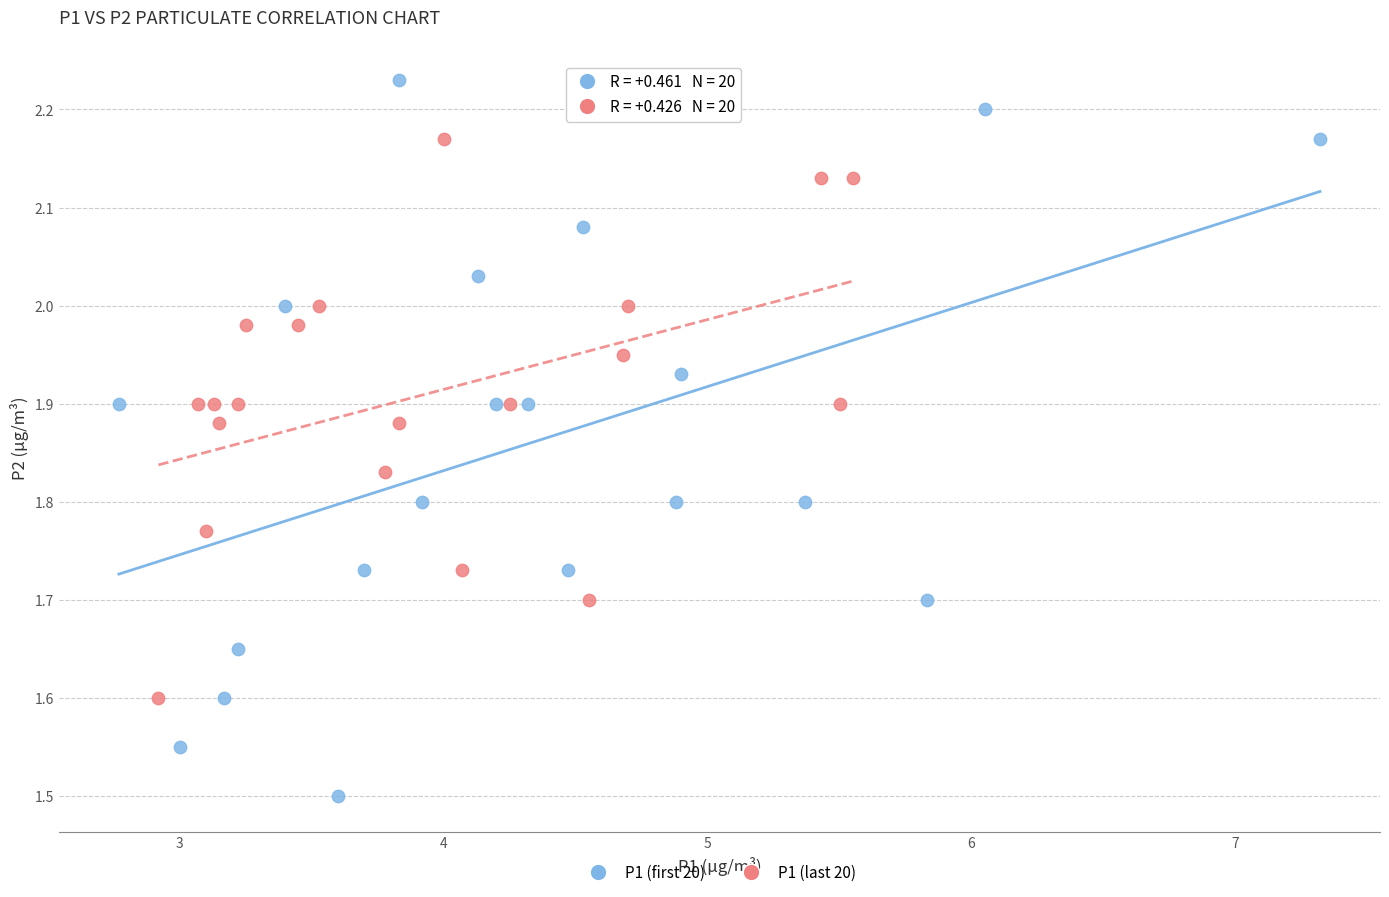

What are all the series names shown in the legend?

P1 (first 20), P1 (last 20)